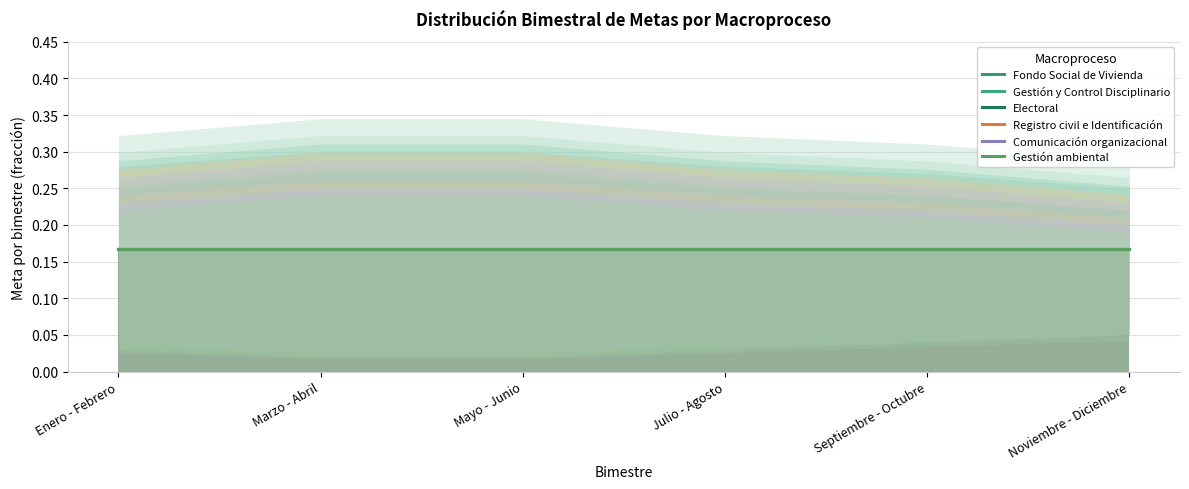

List the labels in order of Gestión y Control Disciplinario value, largest first.

Enero - Febrero, Marzo - Abril, Mayo - Junio, Julio - Agosto, Septiembre - Octubre, Noviembre - Diciembre